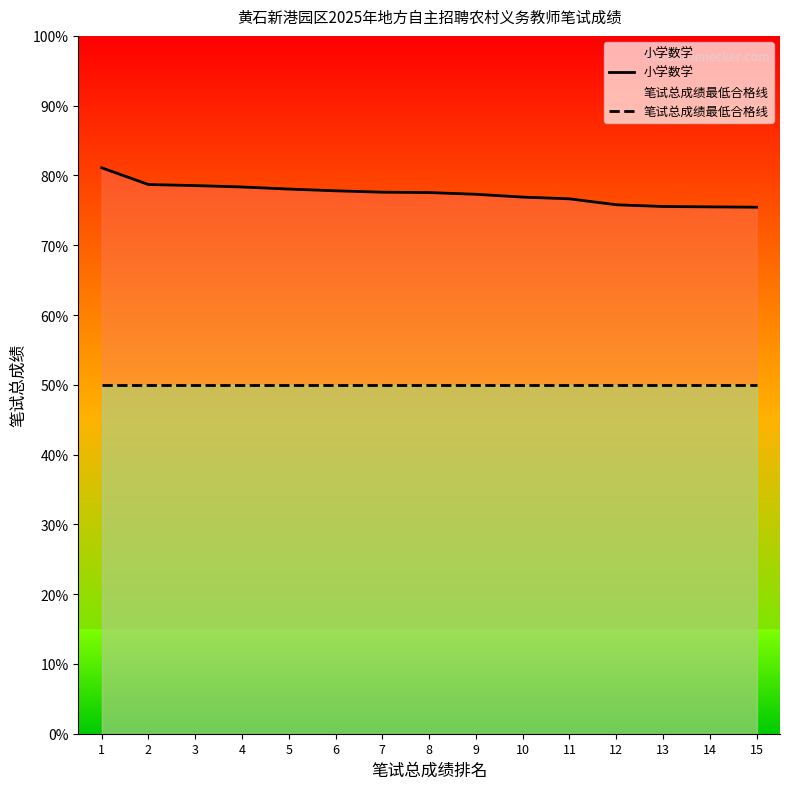

How many lines are shown in the chart?

2